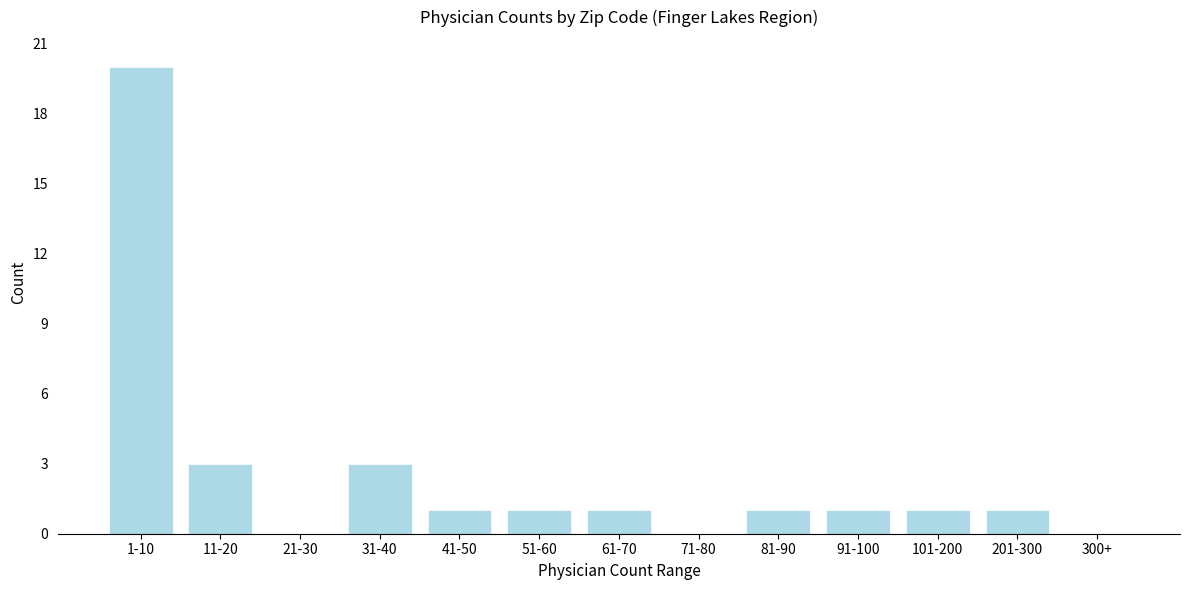

Reading left to right, transcribe all the data shown in this chart.

1-10=20	11-20=3	21-30=0	31-40=3	41-50=1	51-60=1	61-70=1	71-80=0	81-90=1	91-100=1	101-200=1	201-300=1	300+=0